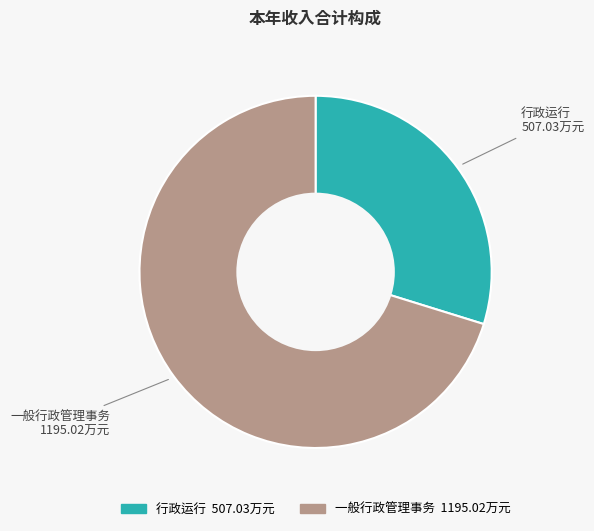

Count the number of slices in the pie.

2